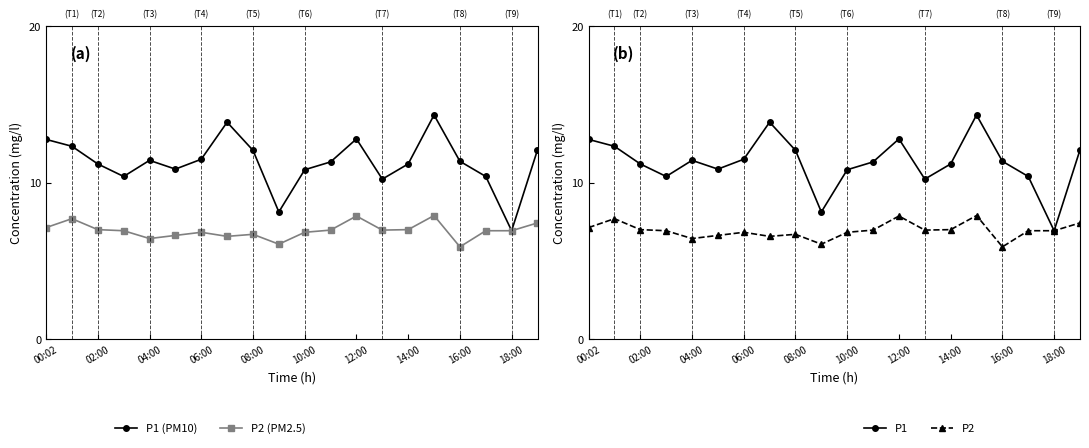

How many interior local peaks does the P2 (PM2.5) series have?

5